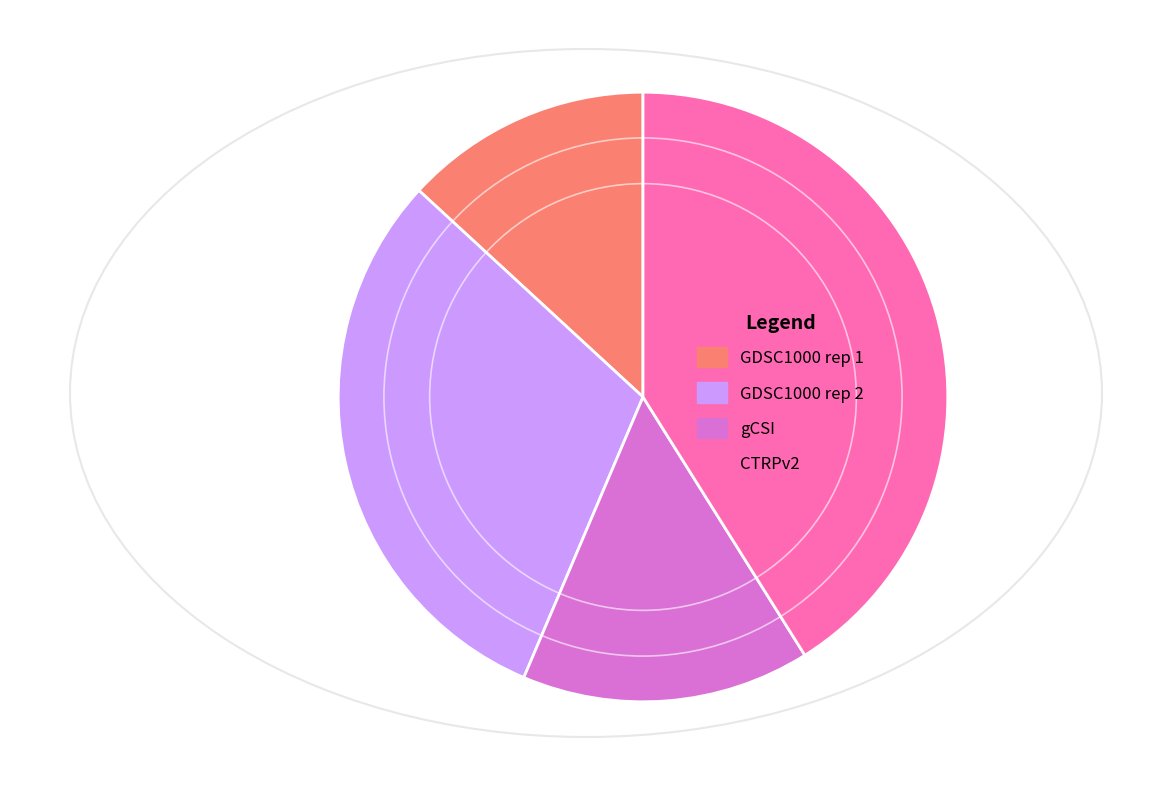

Does gCSI represent more than half of the total?

No